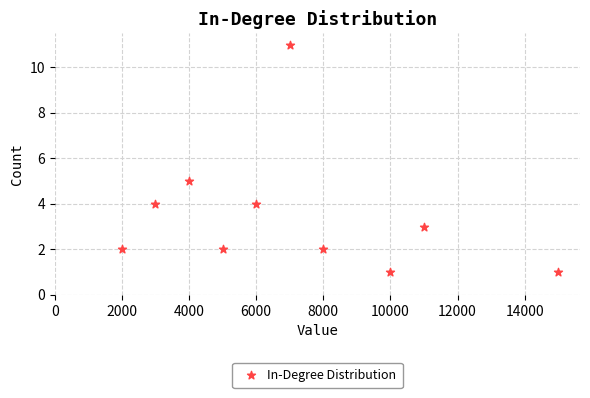

What Y value in the scatter plot is closest to 6?

5